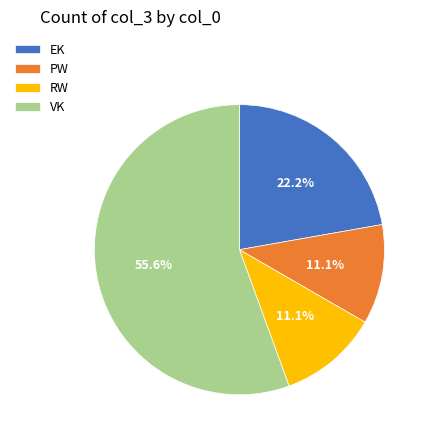

Between VK and EK, which is larger?

VK